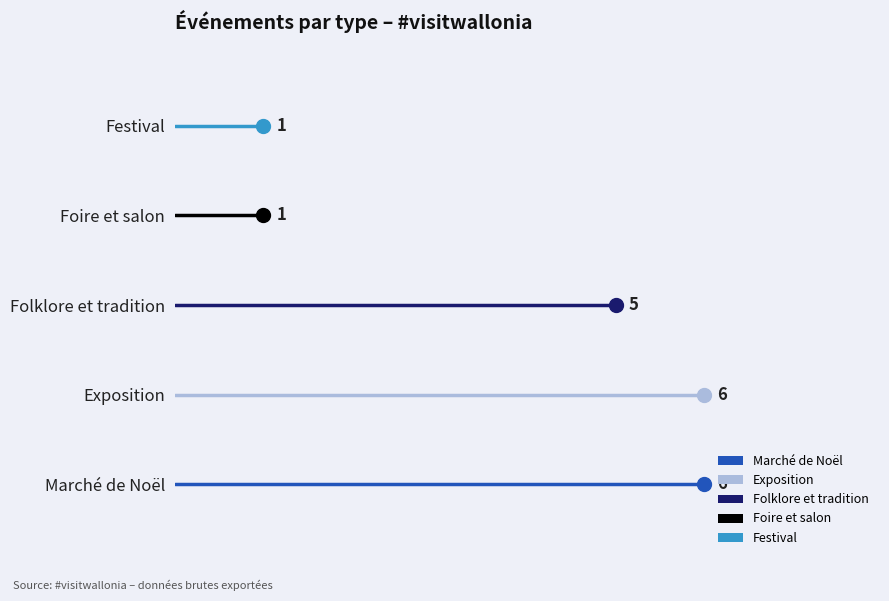

Is this an area chart (filled region under the line)?

No